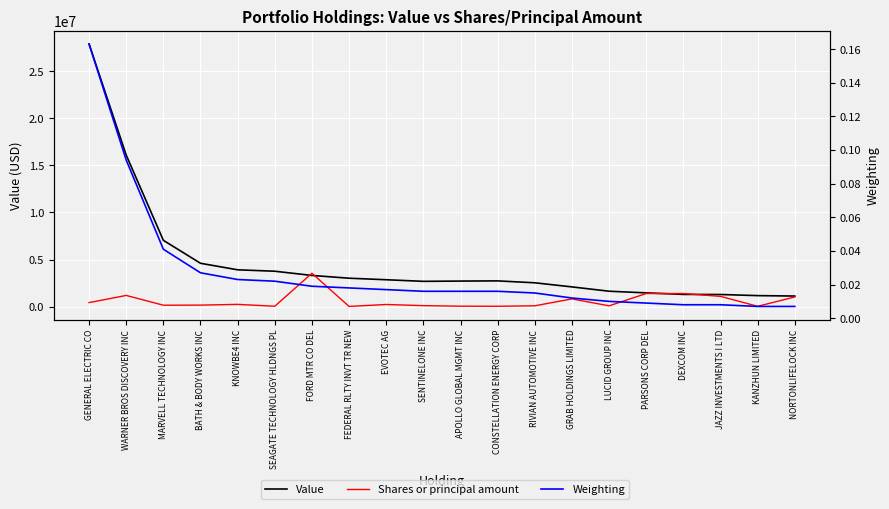

Reading left to right, list all the values displayed in this chart.

Value: 27870000.0	16088000.0	7045000.0	4609000.0	3917000.0	3766000.0	3319000.0	3026000.0	2863000.0	2694000.0	2722000.0	2742000.0	2539000.0	2104000.0	1645000.0	1470000.0	1307000.0	1297000.0	1179000.0	1134000.0
Shares or principal amount: 437723.0	1198802.0	161844.0	171212.0	250744.0	52719.0	3550000.0	31602.0	238969.0	115469.0	56146.0	47886.0	98624.0	831440.0	95847.0	1400000.0	1400000.0	1100000.0	44844.0	1035000.0
Weighting: 0.2	0.1	0.0	0.0	0.0	0.0	0.0	0.0	0.0	0.0	0.0	0.0	0.0	0.0	0.0	0.0	0.0	0.0	0.0	0.0